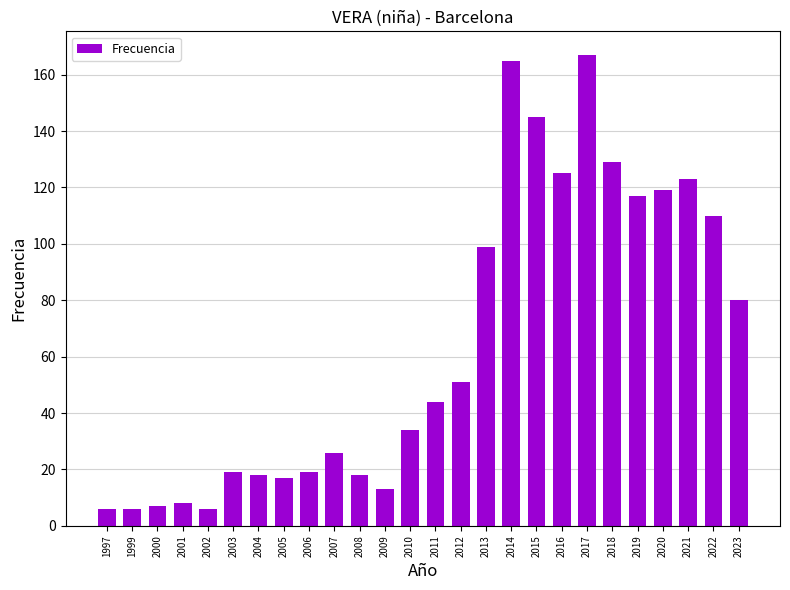

The chart shows a value of 74 at 2020. True or false?

False